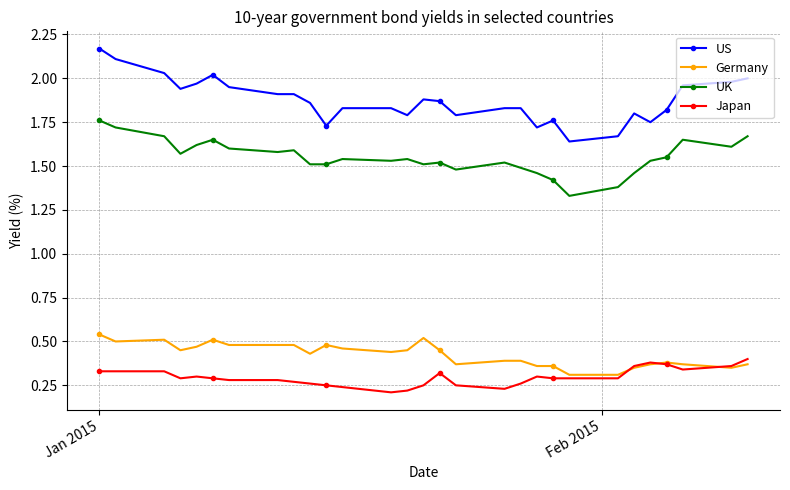

At how many categories does at least one series exceed 1?

29